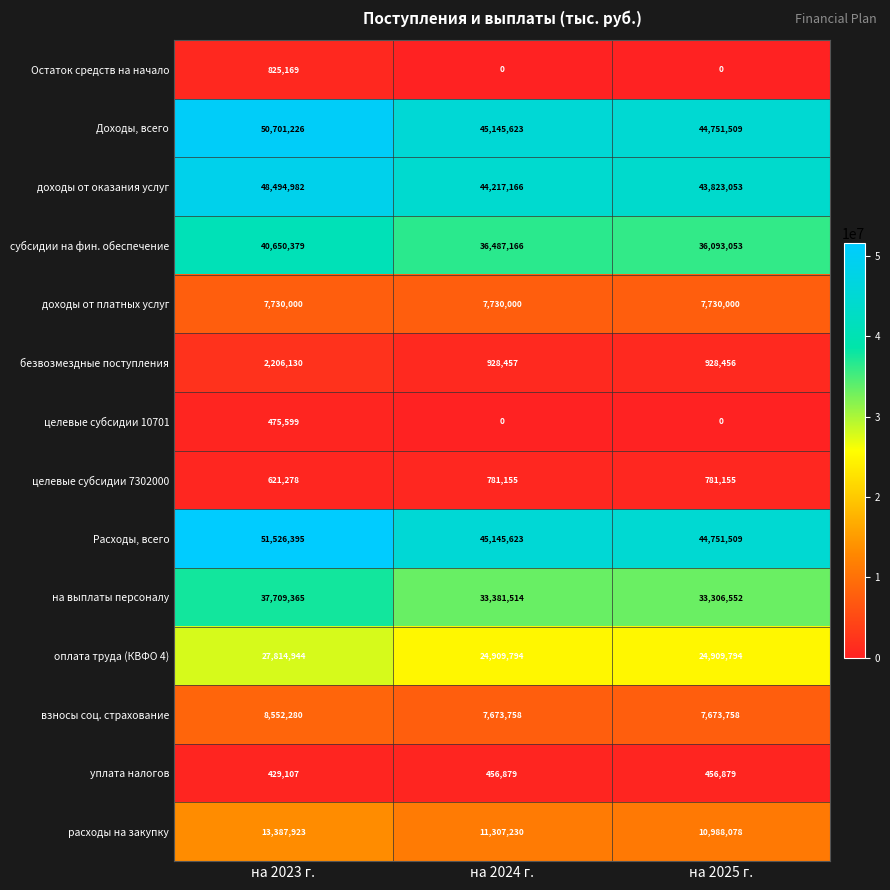

Which series has the largest range (max minus min)?

Расходы, всего